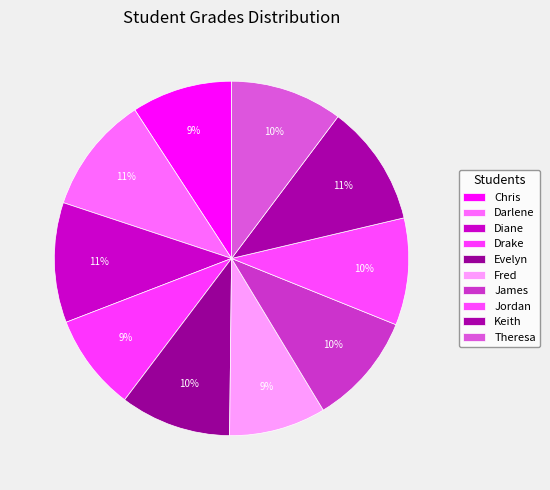

What percentage is the Darlene slice, to the nearest percent?

11%